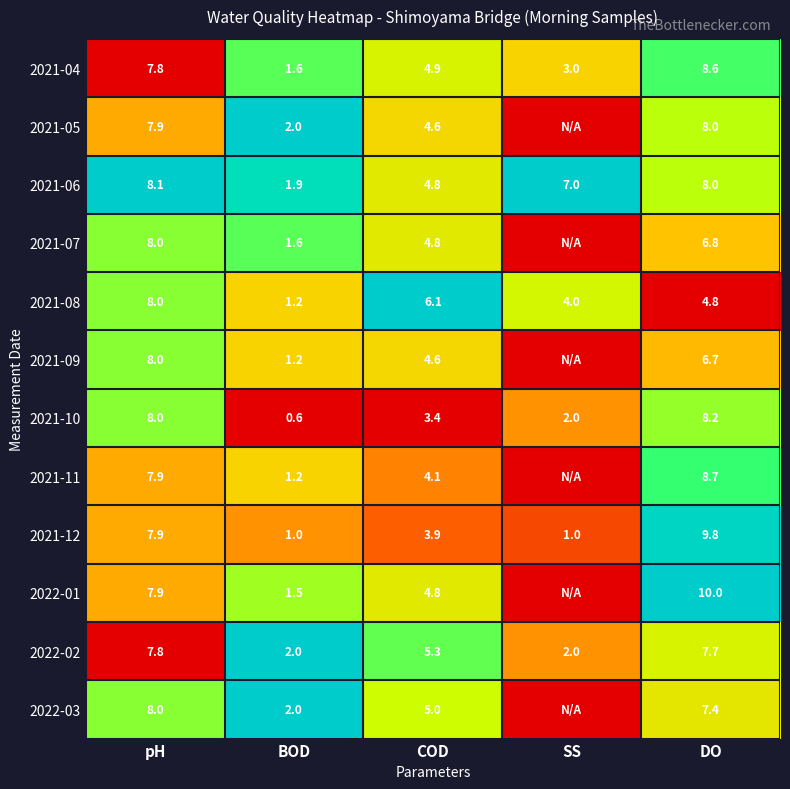

How many data points in 2021-12 are less than 3?

2